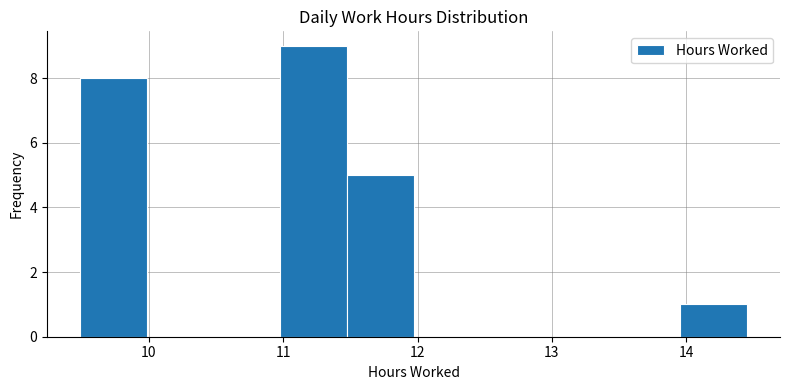

Reading left to right, list every bar in this chart as the range it spans on the x-axis followed by its height. Neither the bar edges nor the heights are printed on the chart, so give them approximately, as read against the axes.

9.5 to 10.0: 8
10.0 to 10.5: 0
10.5 to 11.0: 0
11.0 to 11.5: 9
11.5 to 12.0: 5
12.0 to 12.5: 0
12.5 to 13.0: 0
13.0 to 13.5: 0
13.5 to 14.0: 0
14.0 to 14.5: 1